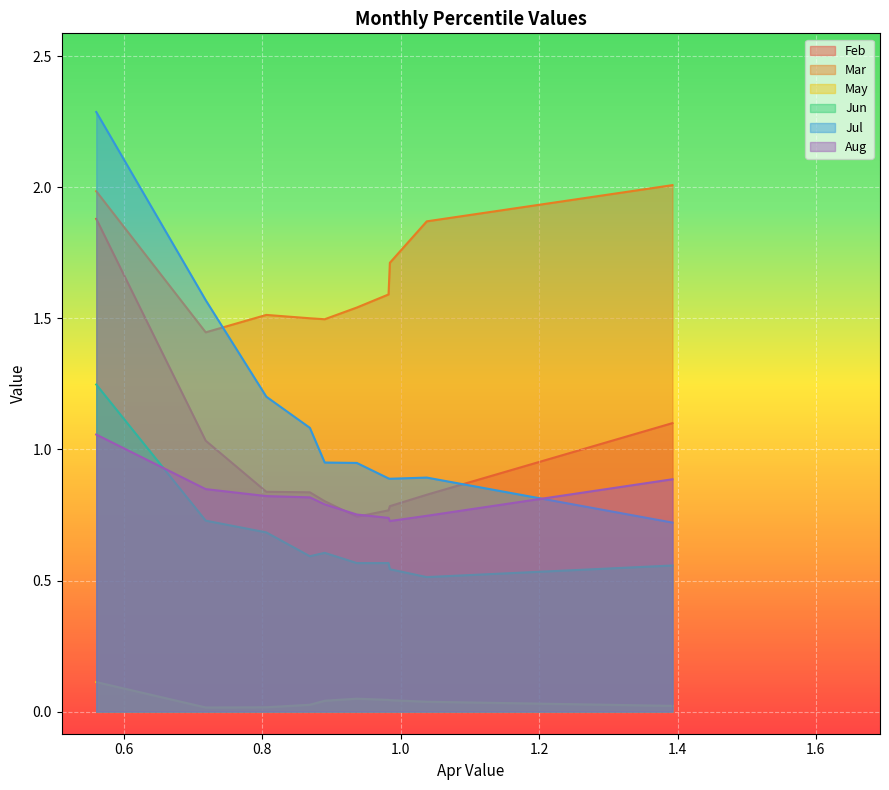

What is the lowest value of the Aug series?

0.7